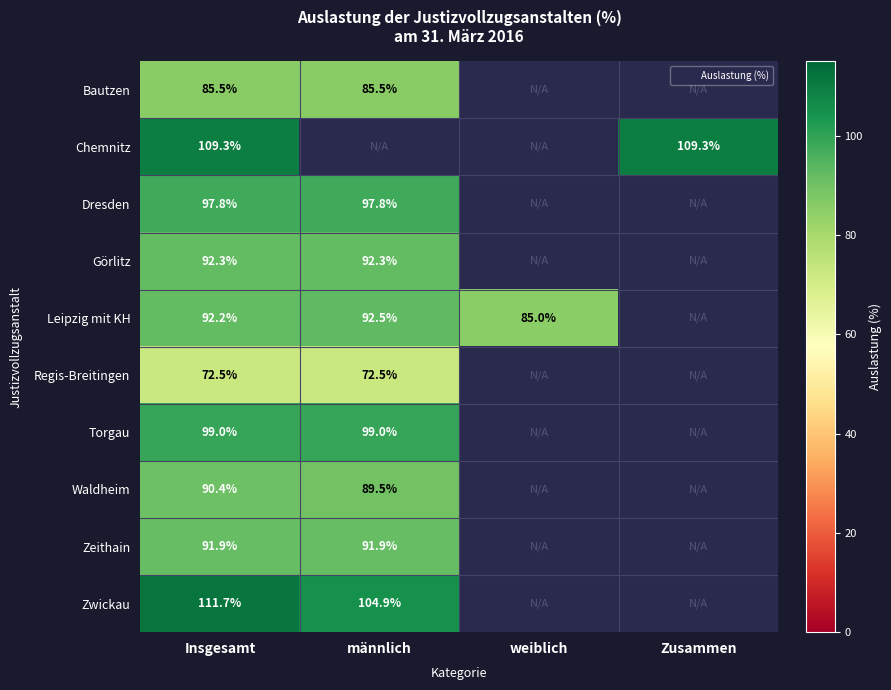

At which label is Görlitz closest to 92?

Insgesamt